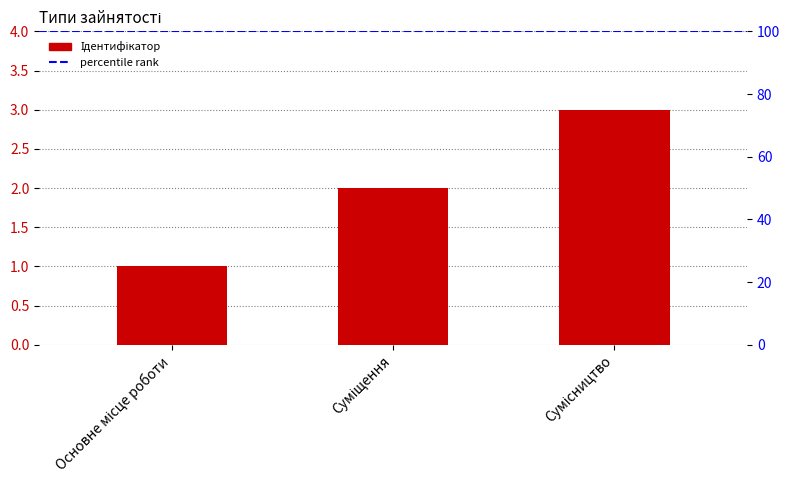

What position from the left is Суміщення?

2